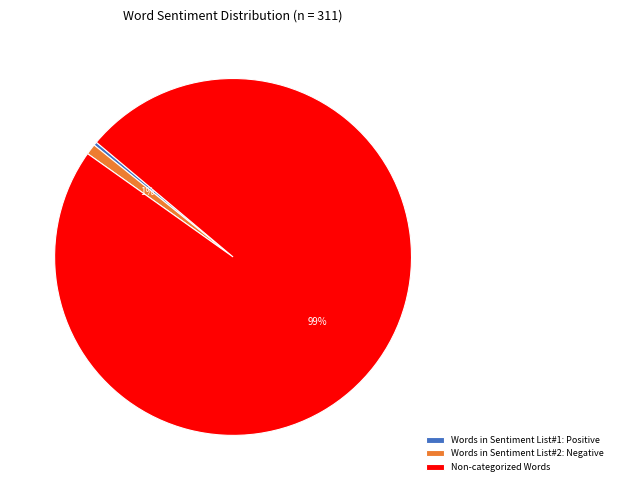

Rank the categories by value from lowest to highest.

Words in Sentiment List#1: Positive, Words in Sentiment List#2: Negative, Non-categorized Words